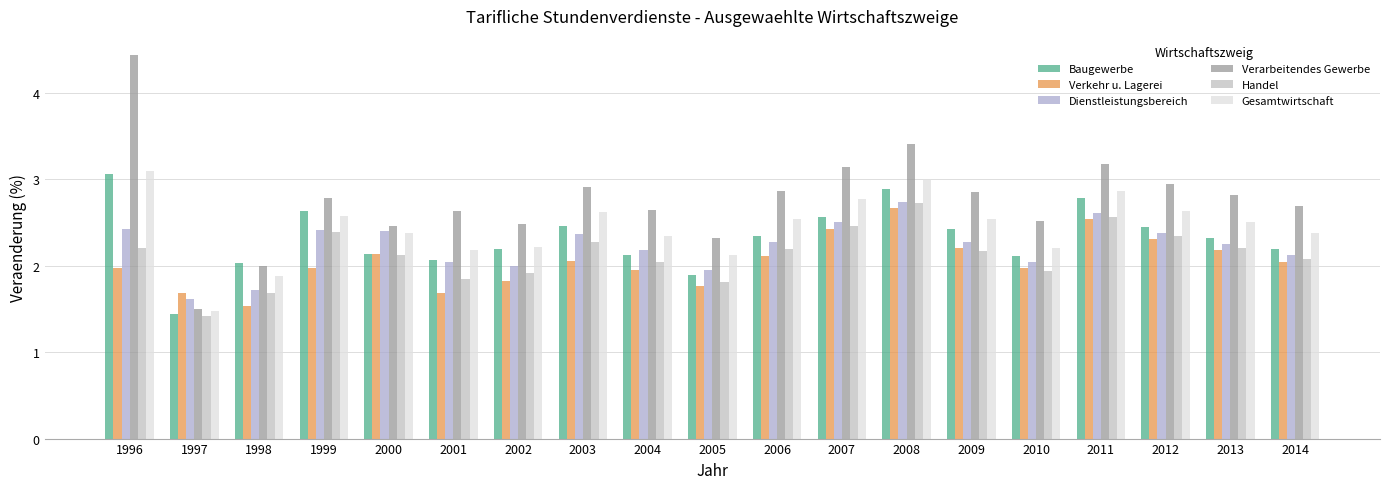

What is the value of the Baugewerbe bar at the 3rd from the left?

2.0